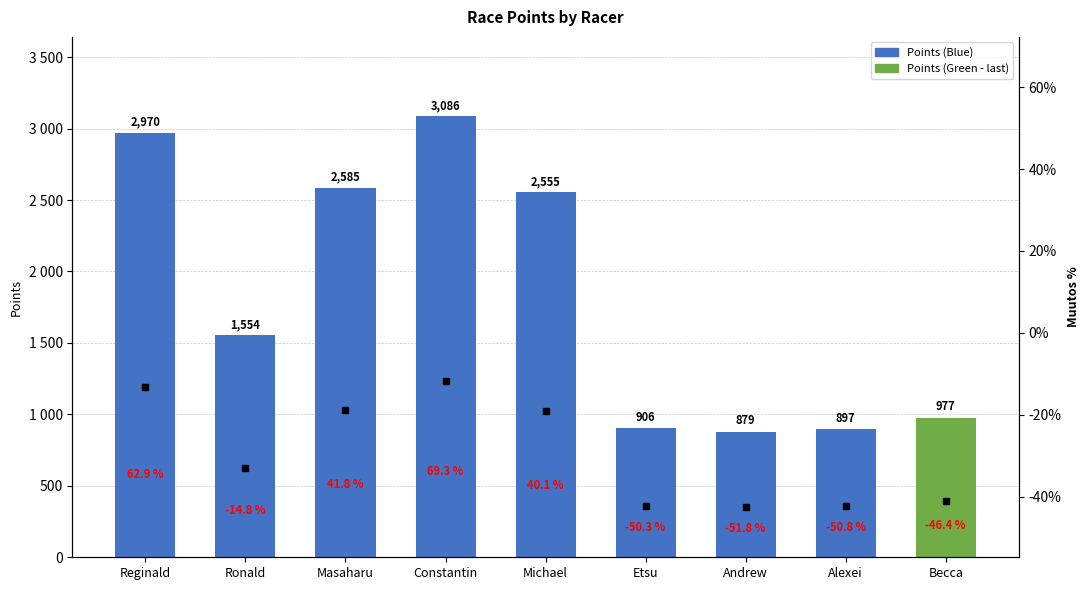

Does the chart contain any negative values?

No